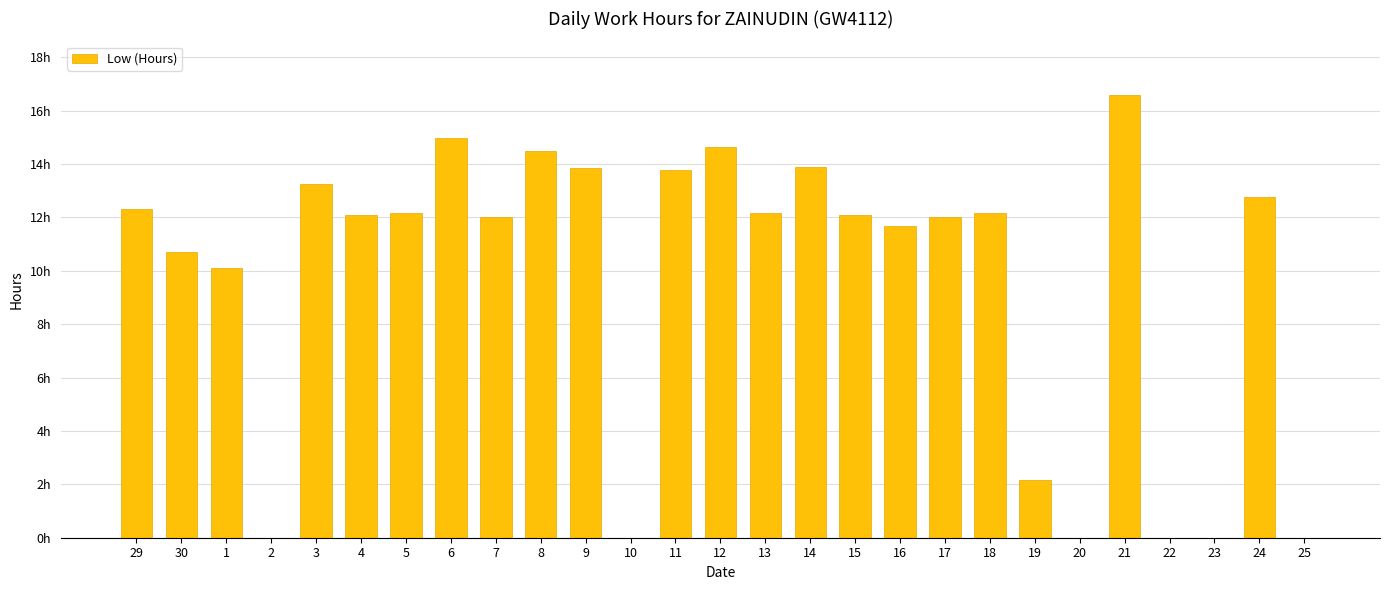

What is the change in value from 14 to 18?

-1.7